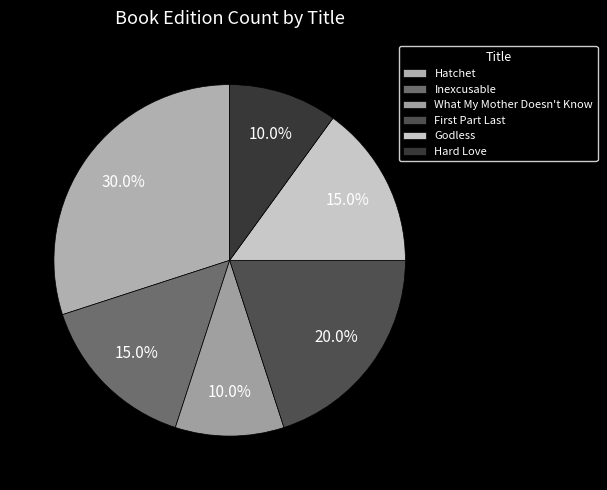

How many segments does this pie chart have?

6